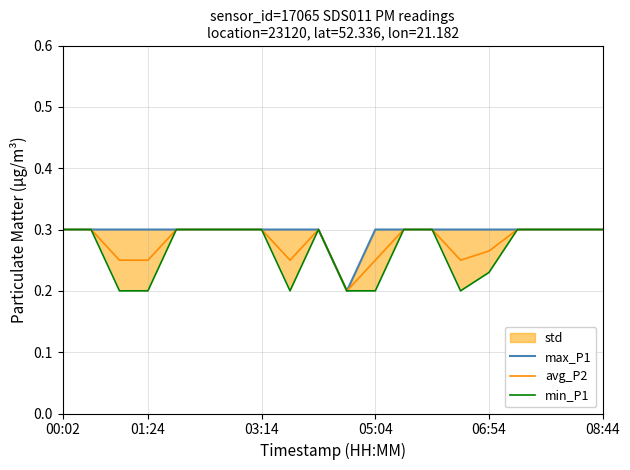

What is the smallest value displayed?

0.2